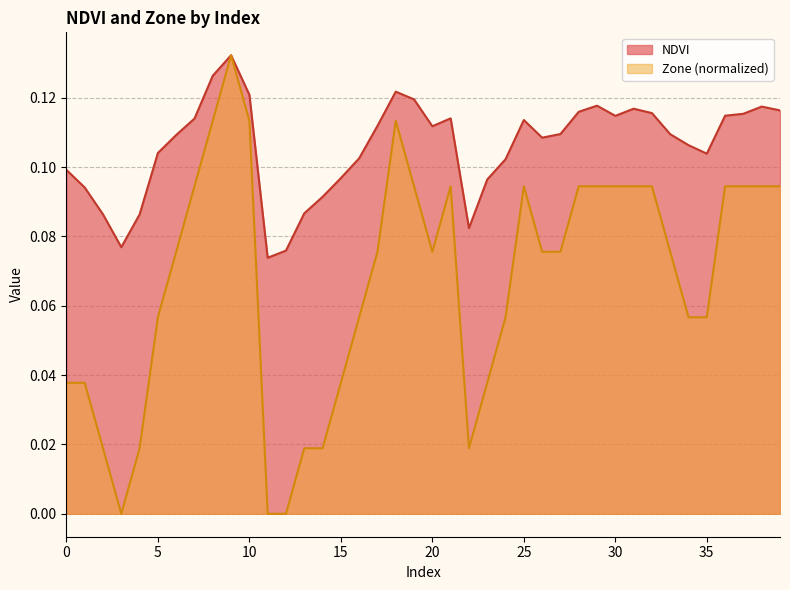

At which category is the sum across all series the highest?

9